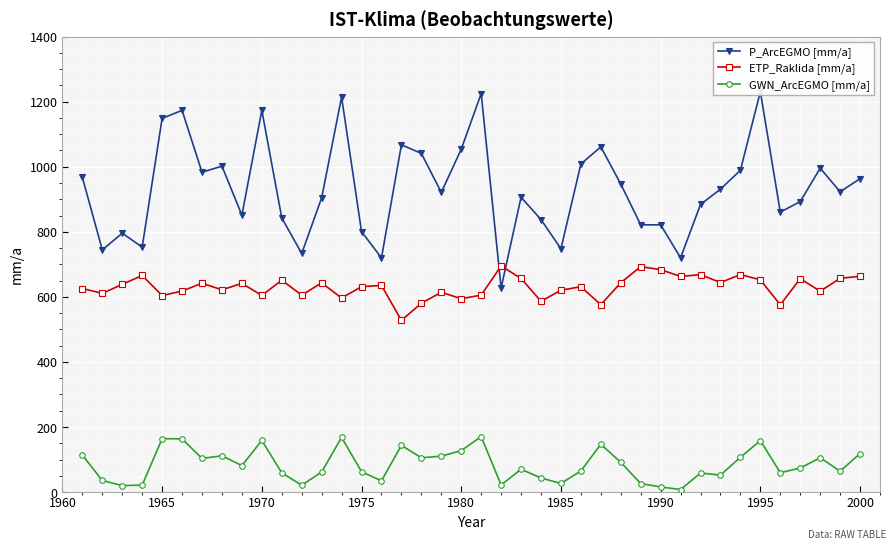

True or false: ETP_Raklida [mm/a] has more than 0 interior local peaks.

True